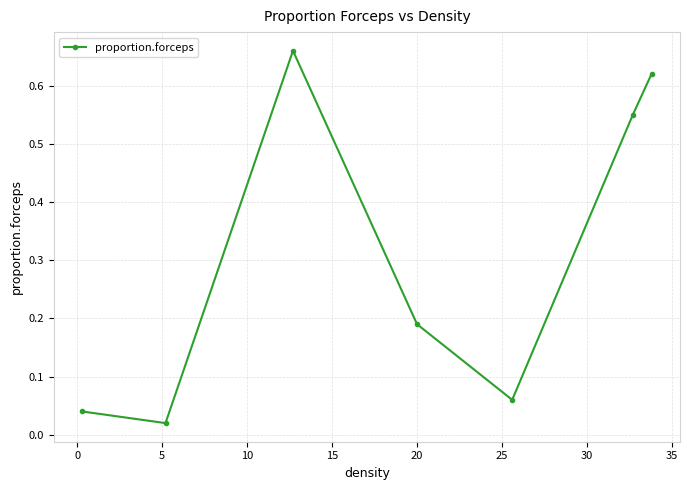

True or false: the data has more than 2 interior local peaks.

False